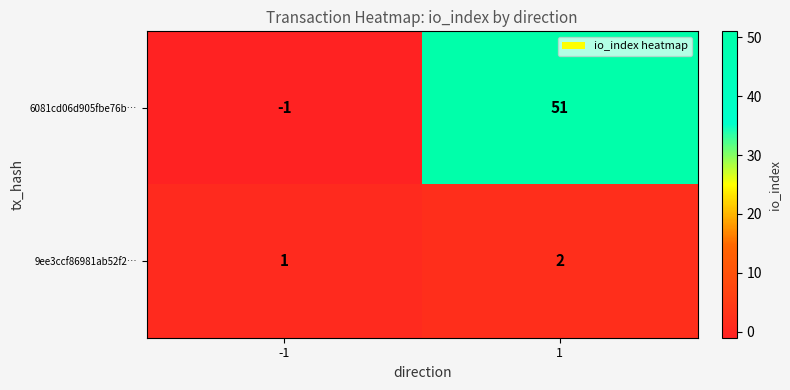

Reading right to left, extract all data points from this chart.

6081cd06d905fbe76b…: 51	-1
9ee3ccf86981ab52f2…: 2	1